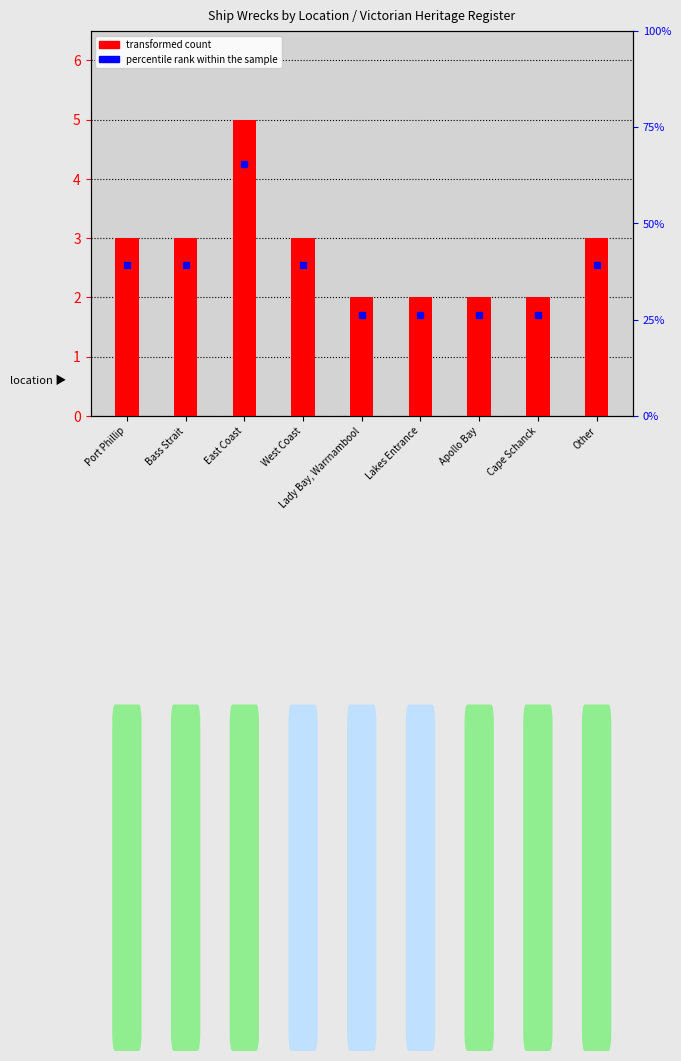

At which label is the value closest to 3?

Port Phillip